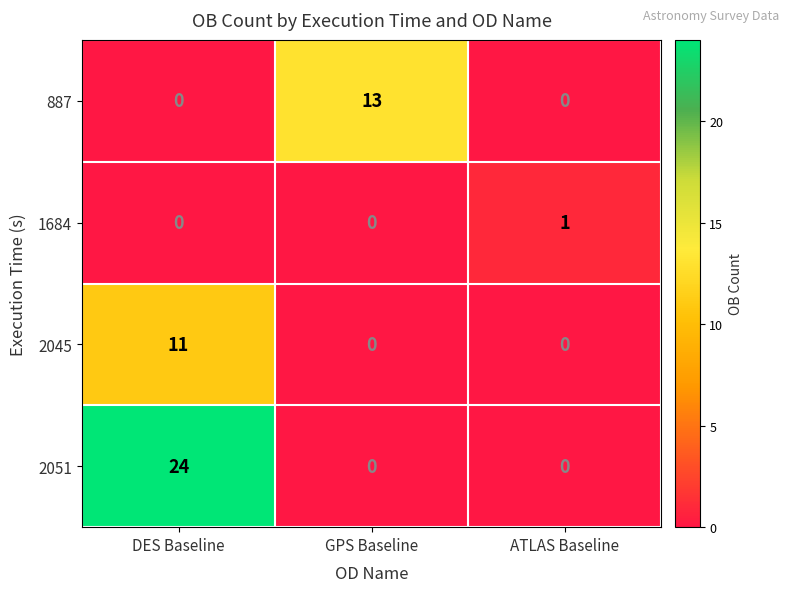

Count the 2045 values in the range 0 to 11.

3